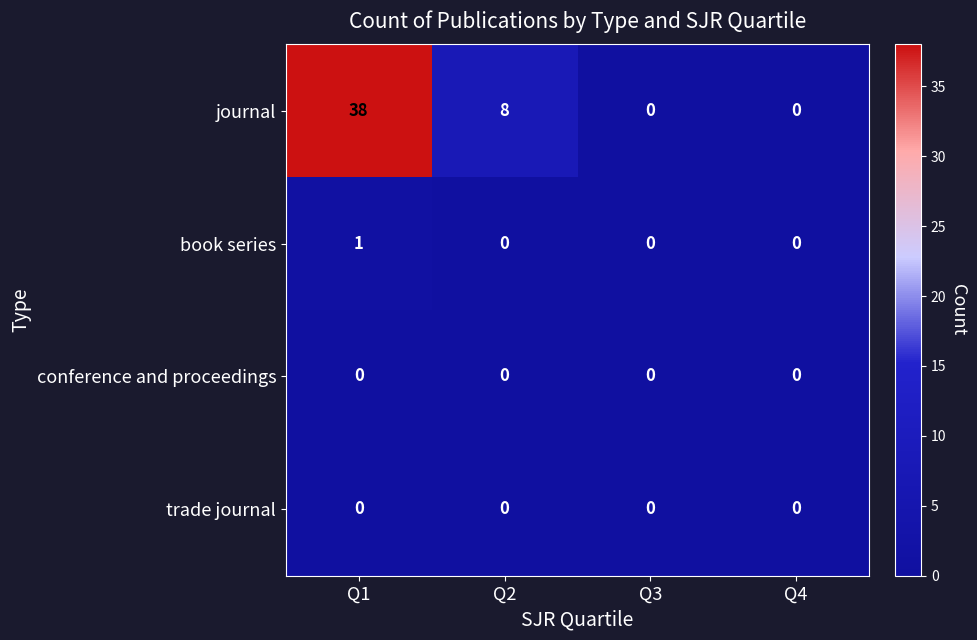

What is the average value of the journal series?

12